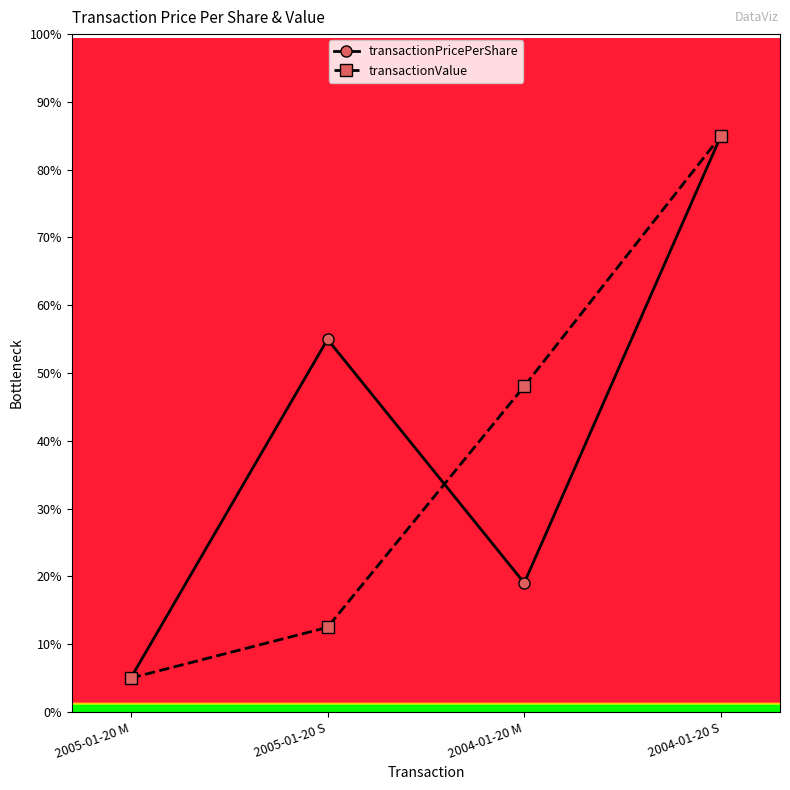

How many values in the transactionPricePerShare series are below 54?

2